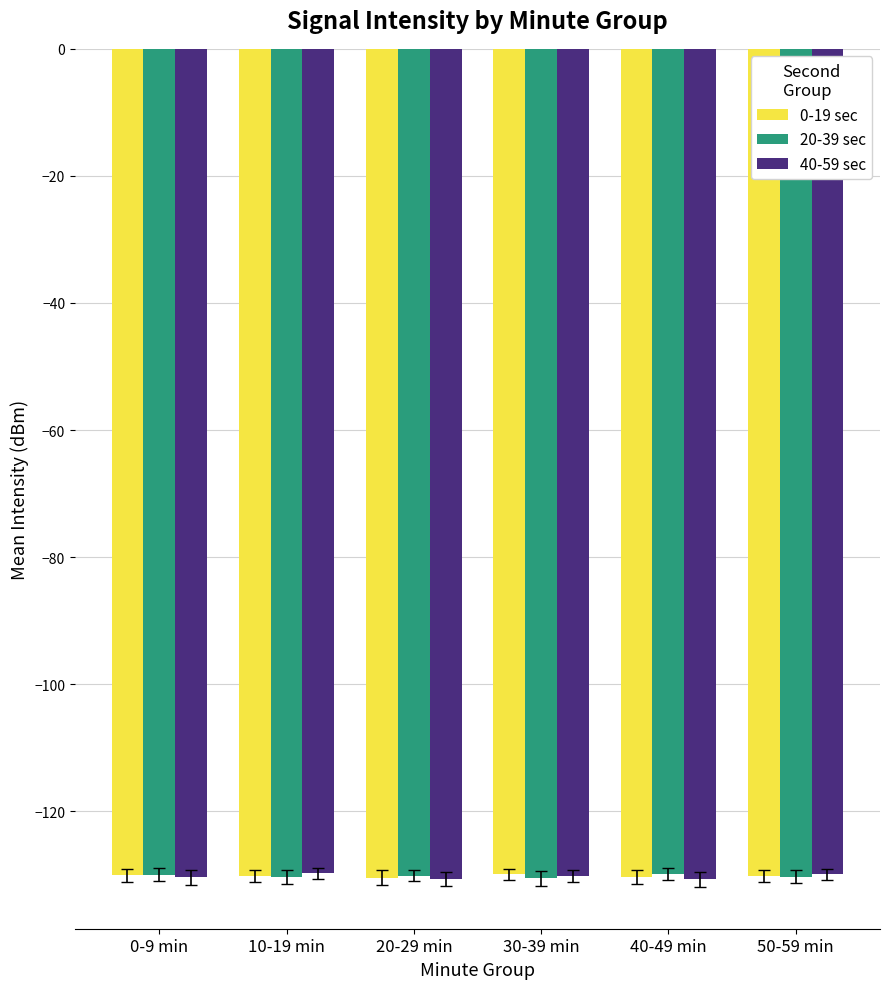

The 20-39 sec series shows -129.8 at 40-49 min. True or false?

True